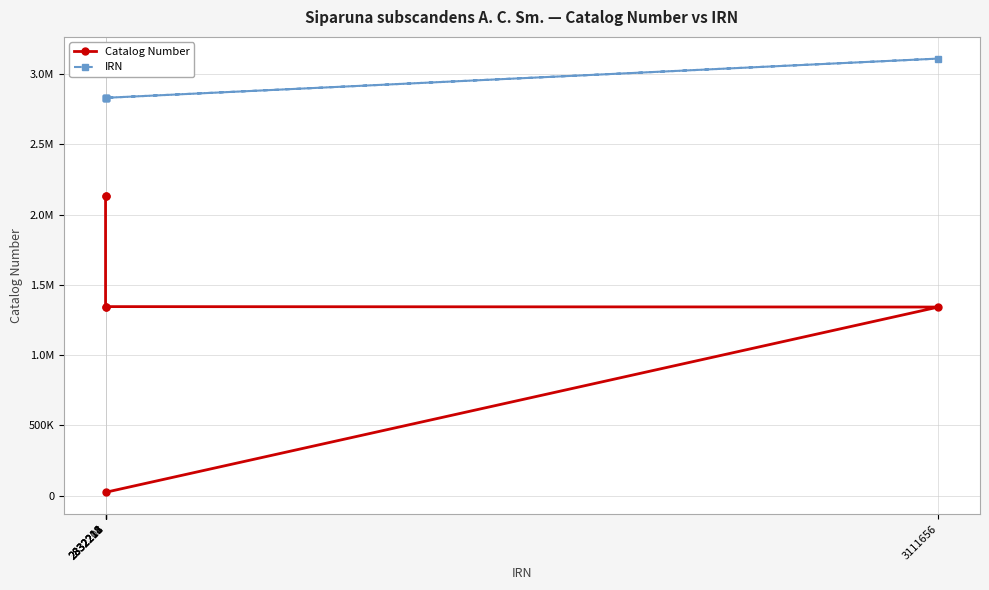

What is the label of the 4th point from the left?

2832211